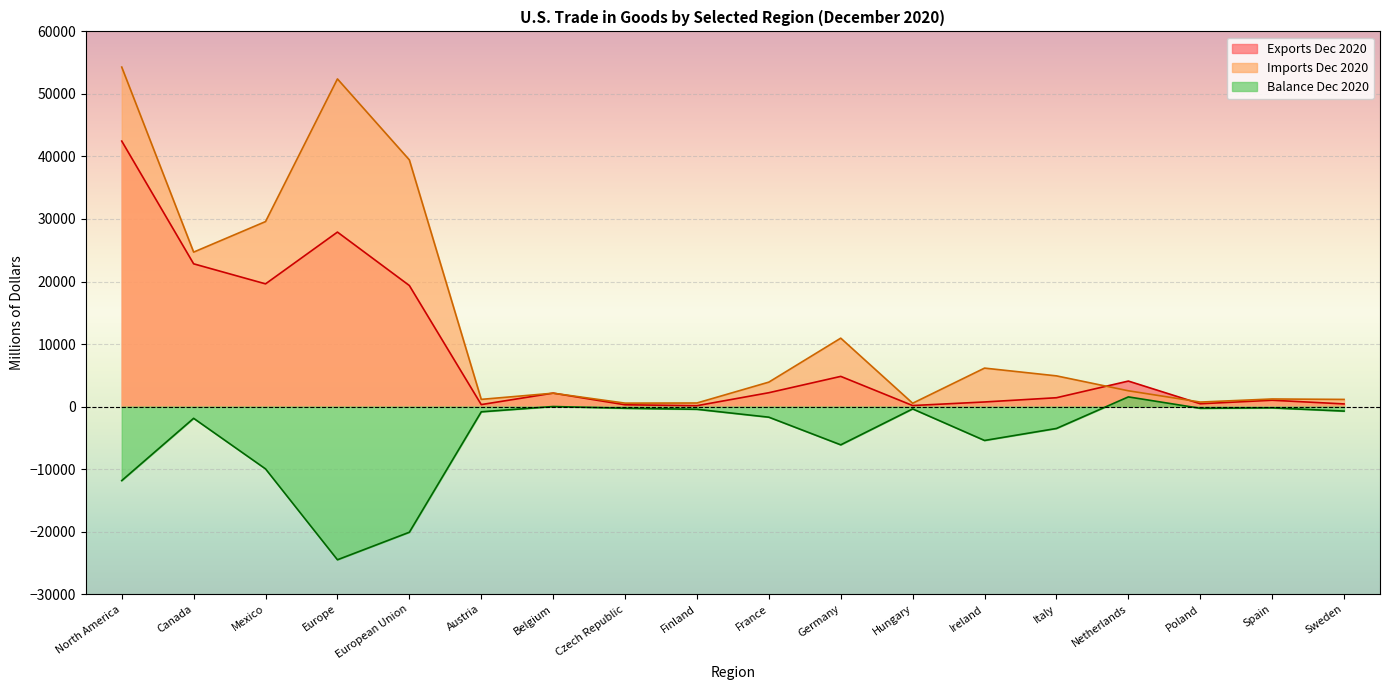

Read the Balance Dec 2020 value at European Union, to the nearest 50.

-20100